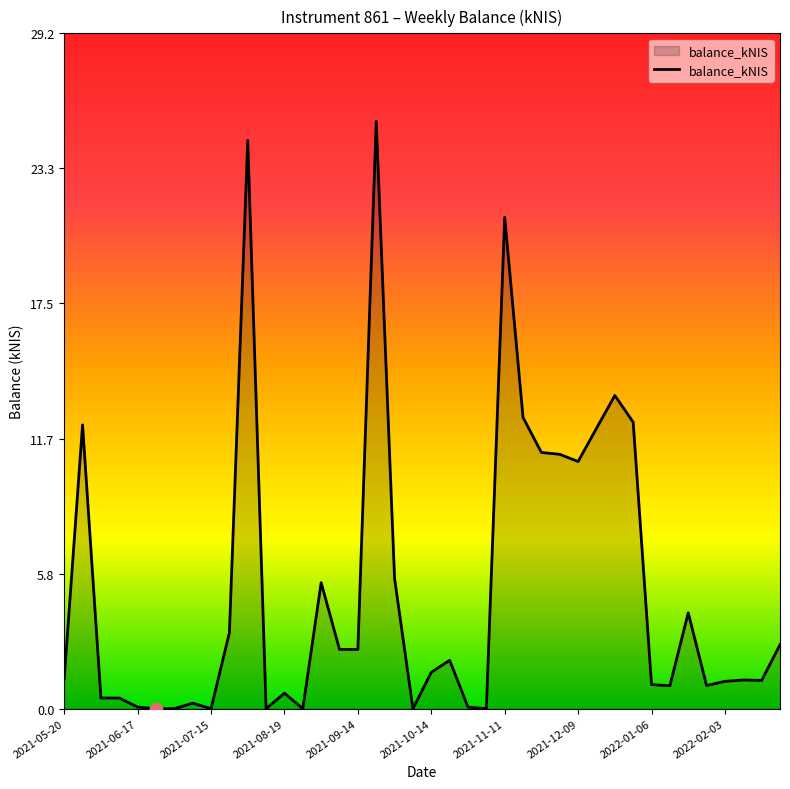

What is the difference between the maximum and minimum values?

25.4